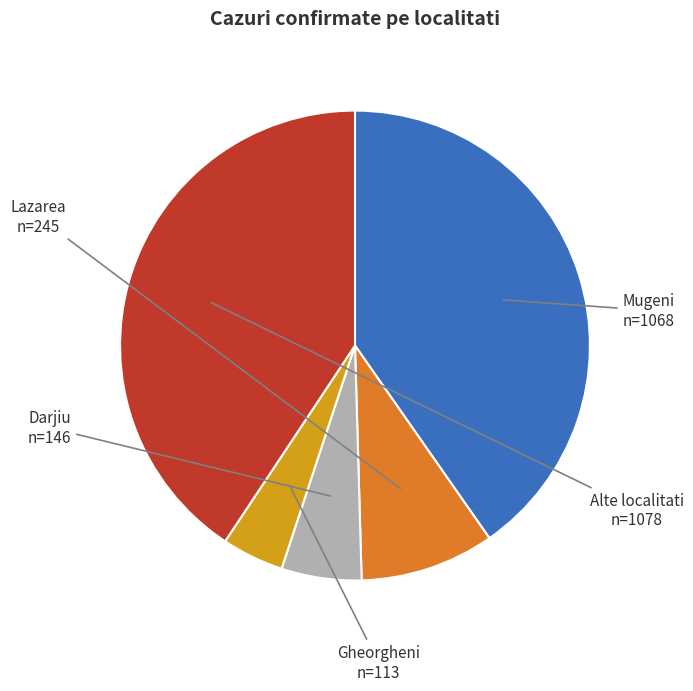

Does any single category account for the majority?

No